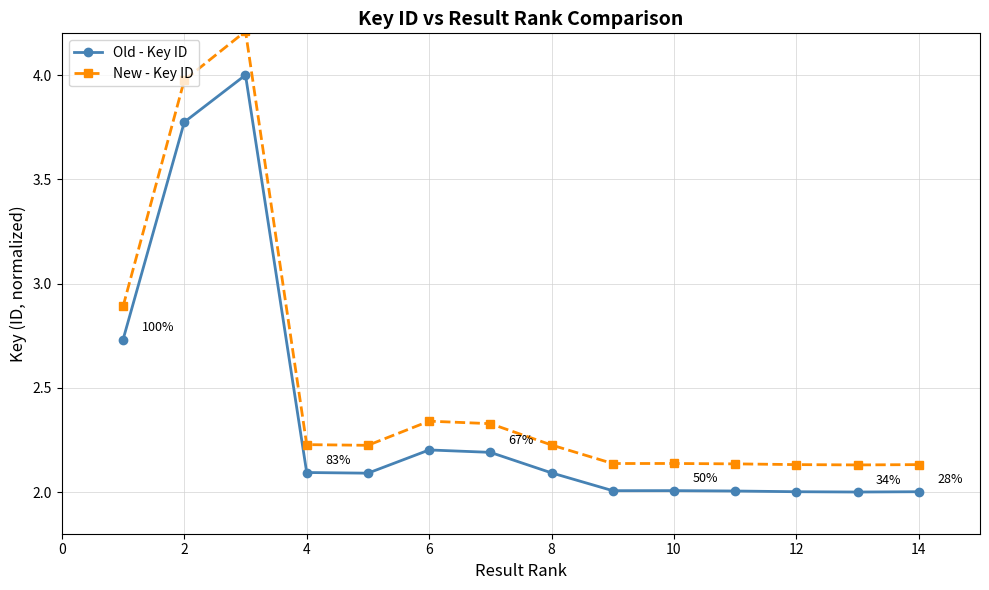

What is the minimum value shown in the chart?

2.0